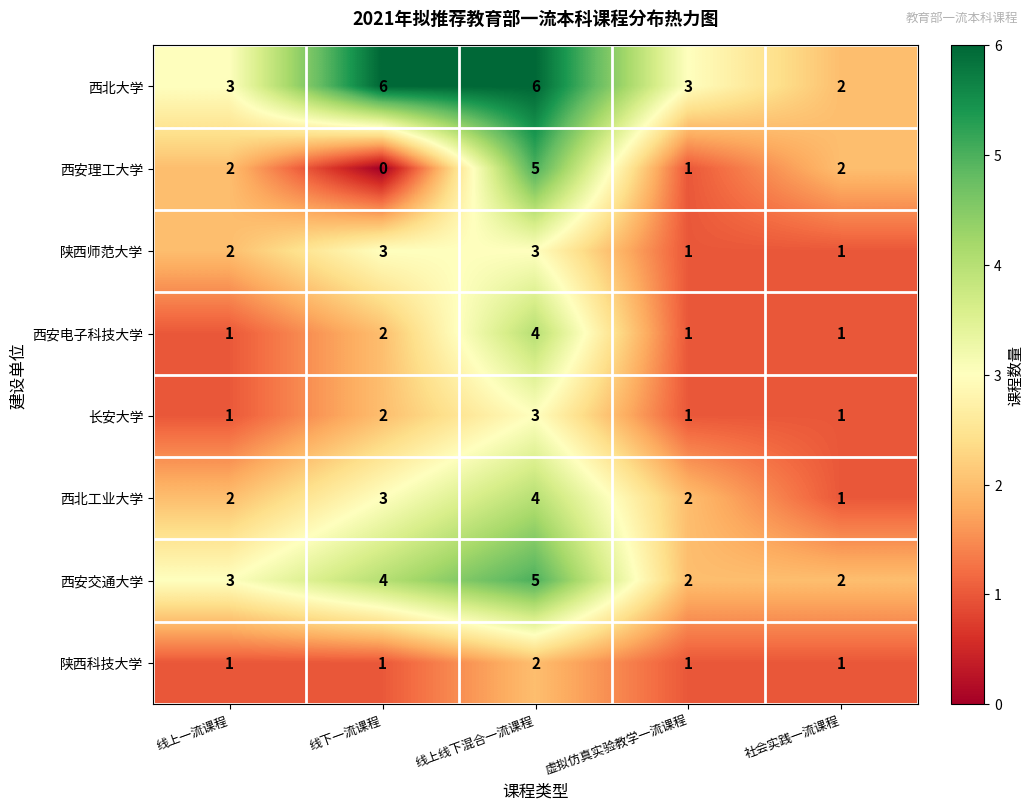

What is the highest value of the 西安电子科技大学 series?

4